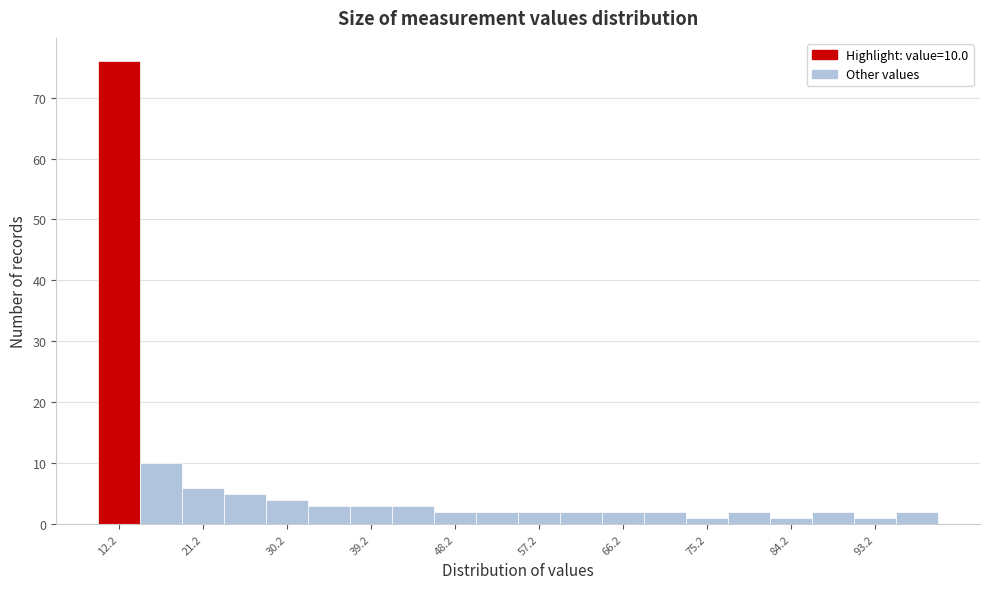

Over which range of the x-axis is the bar tallest?

10 to 14